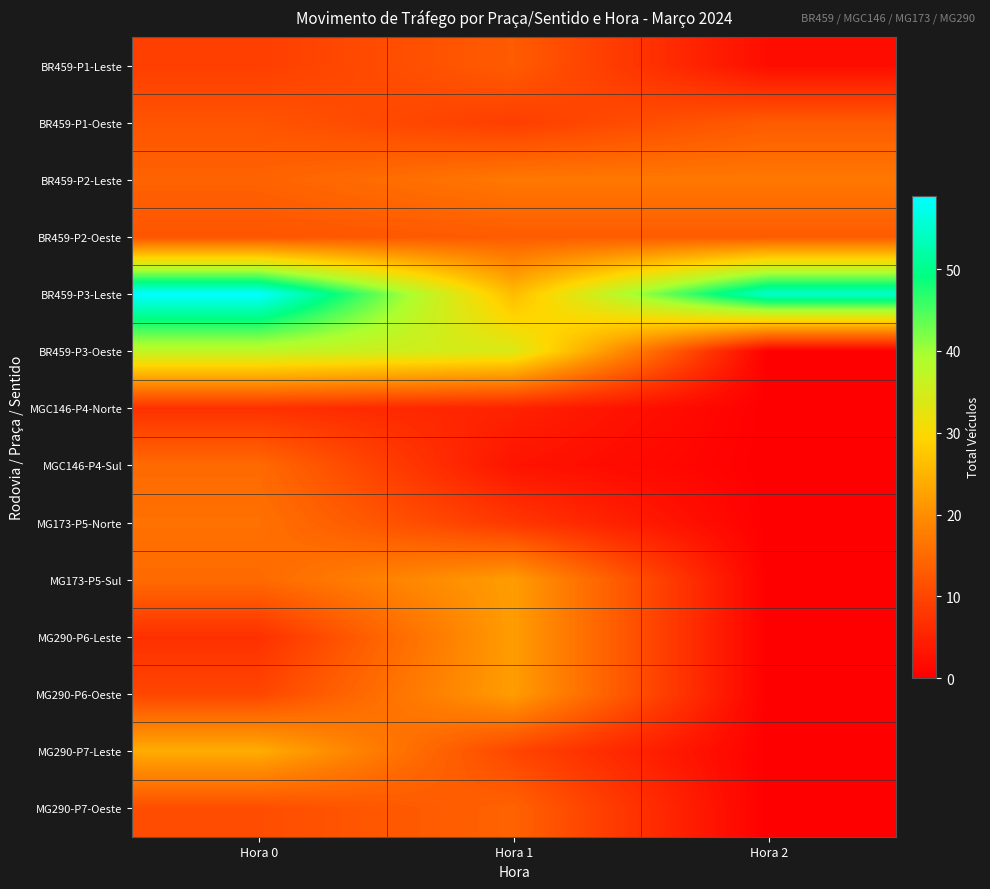

At which category is the sum across all series the highest?

Hora 0